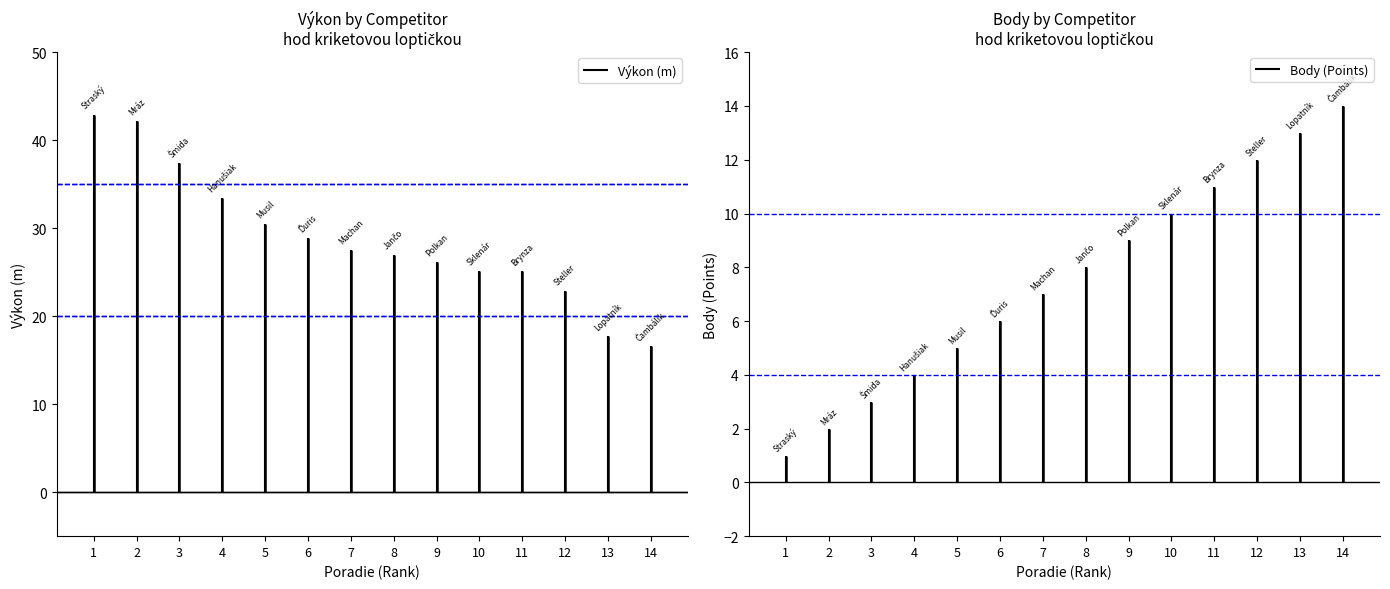

Which label corresponds to the largest value in the chart?

1